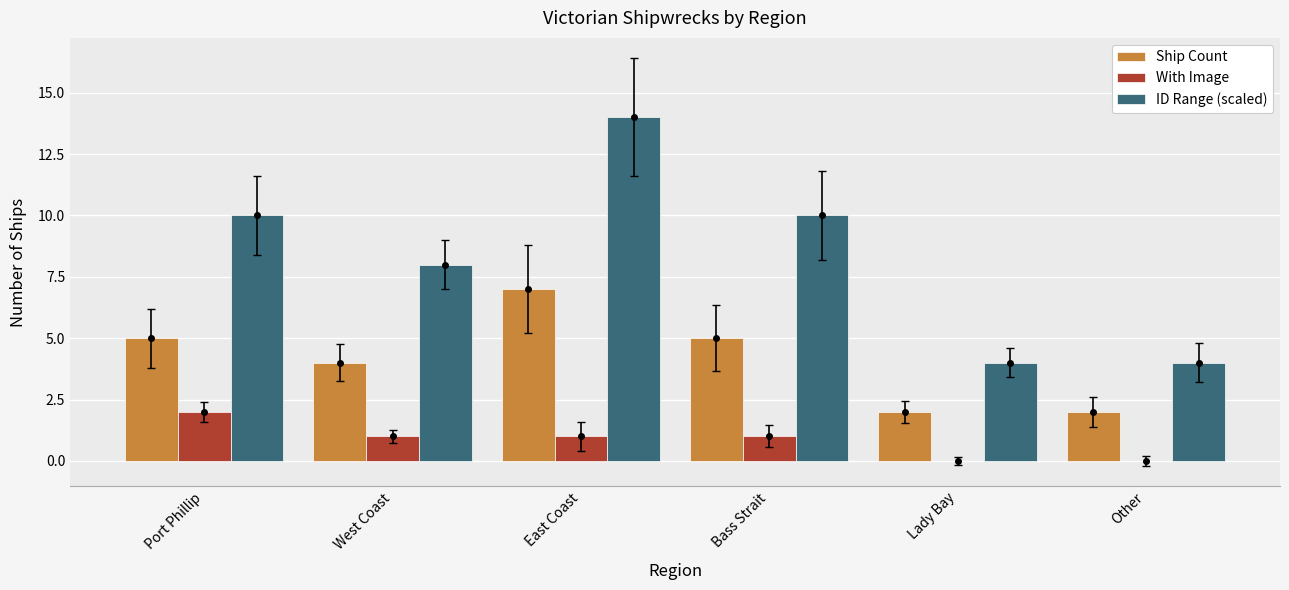

Which series has the largest total across all categories?

ID Range (scaled)